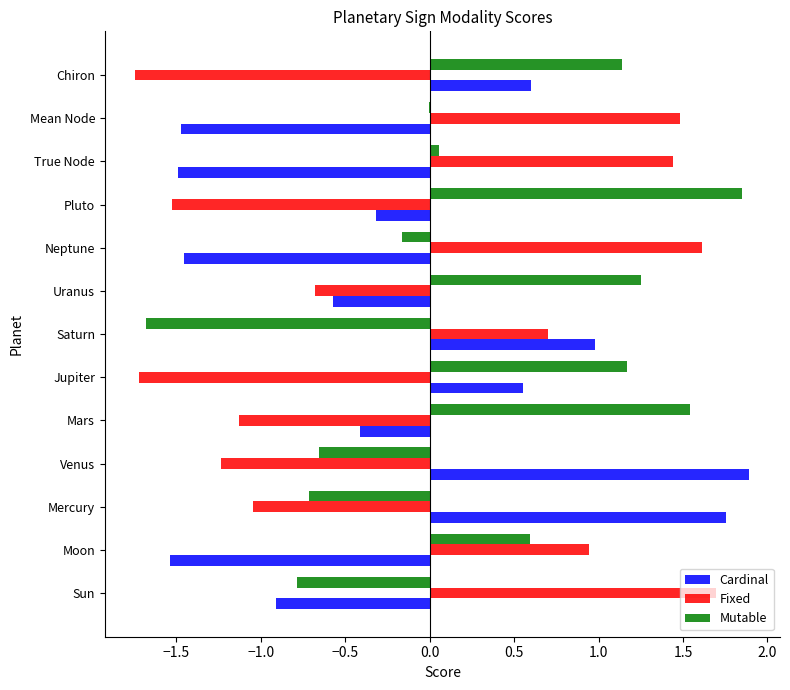

True or false: Mutable has a value of 0.7 at Chiron.

False